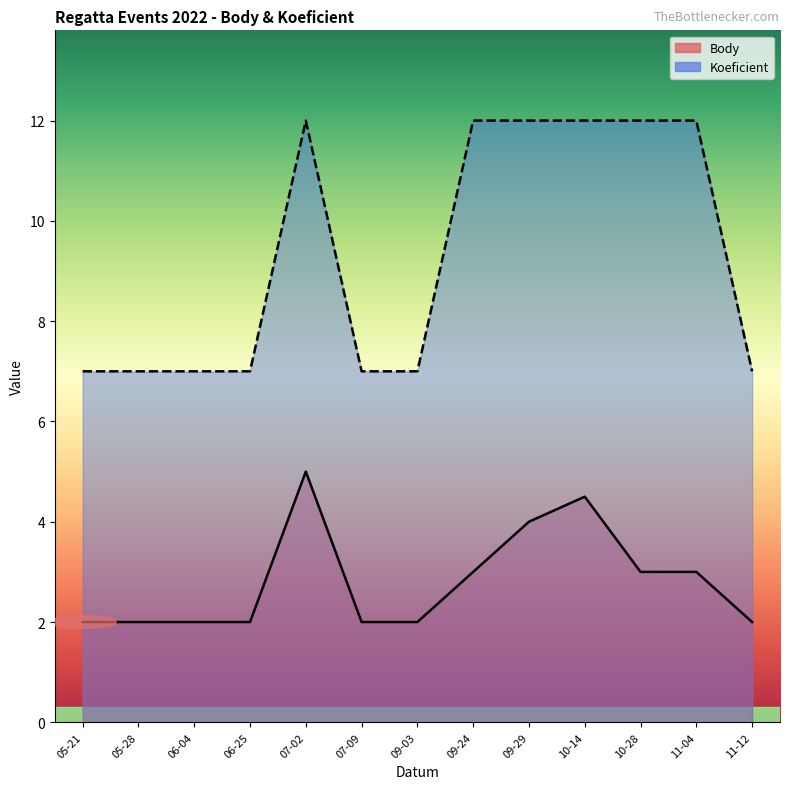

Which has a higher value, 10-14 or 05-28?

10-14